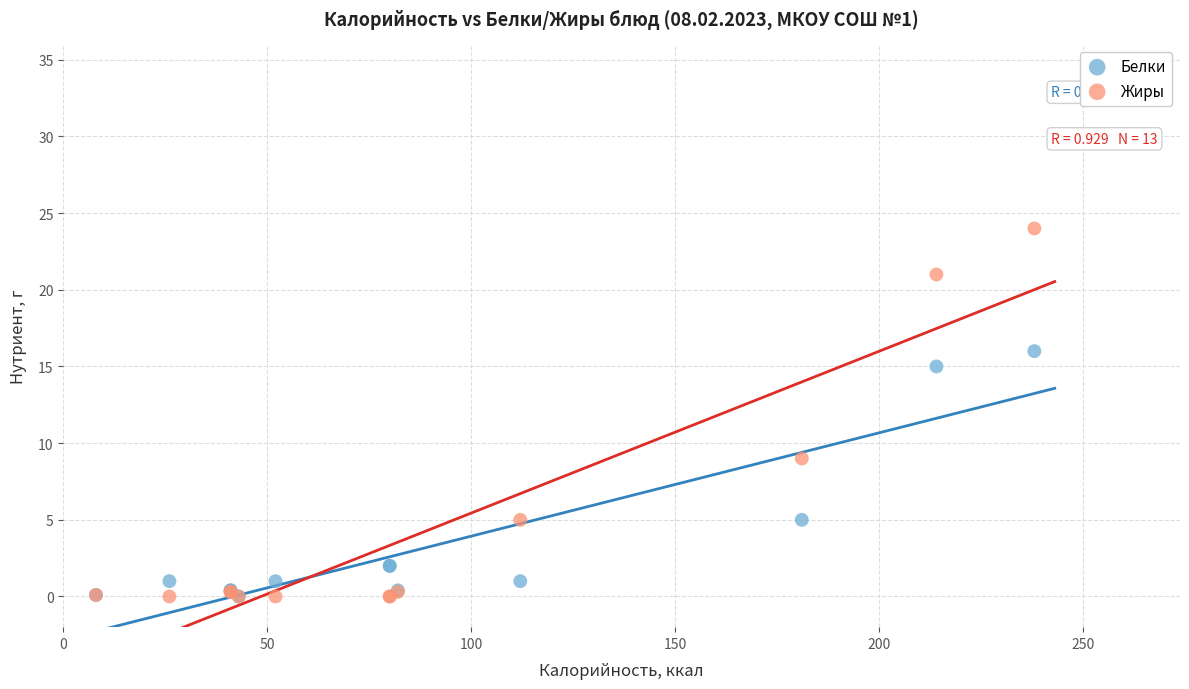

What are all the series names shown in the legend?

Белки, Жиры